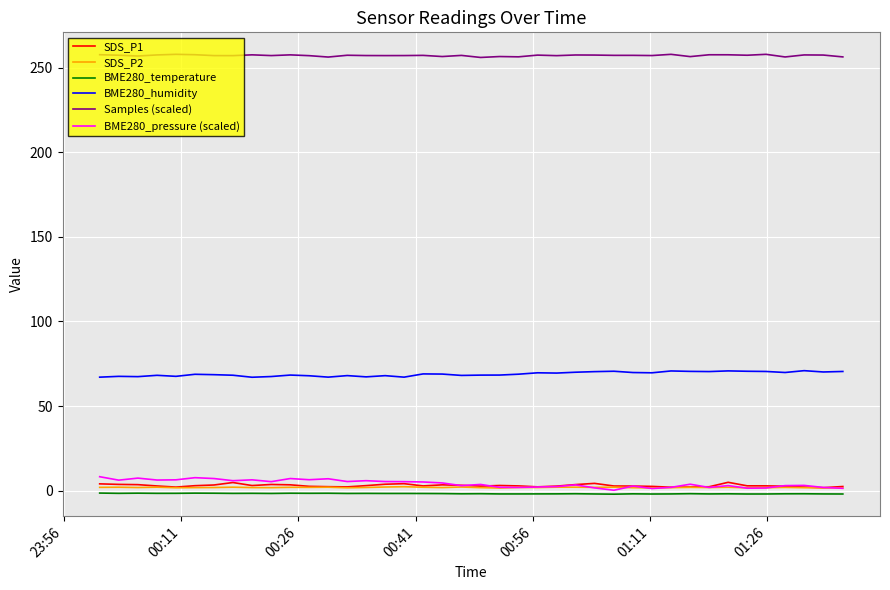

True or false: BME280_temperature and SDS_P1 cross at least once.

False